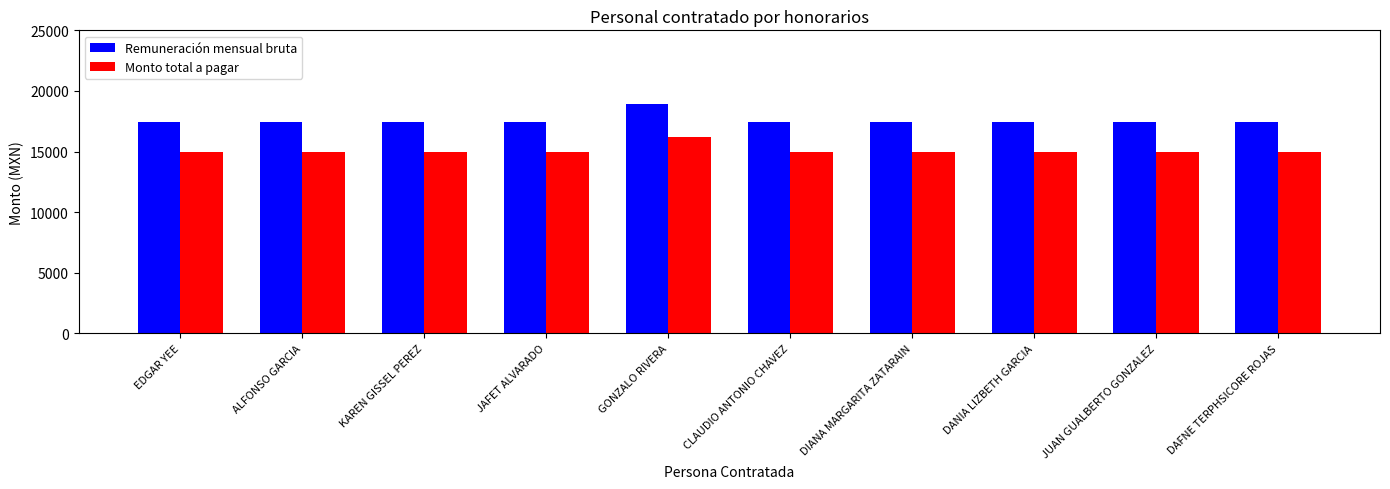

What are all the series names shown in the legend?

Remuneración mensual bruta, Monto total a pagar